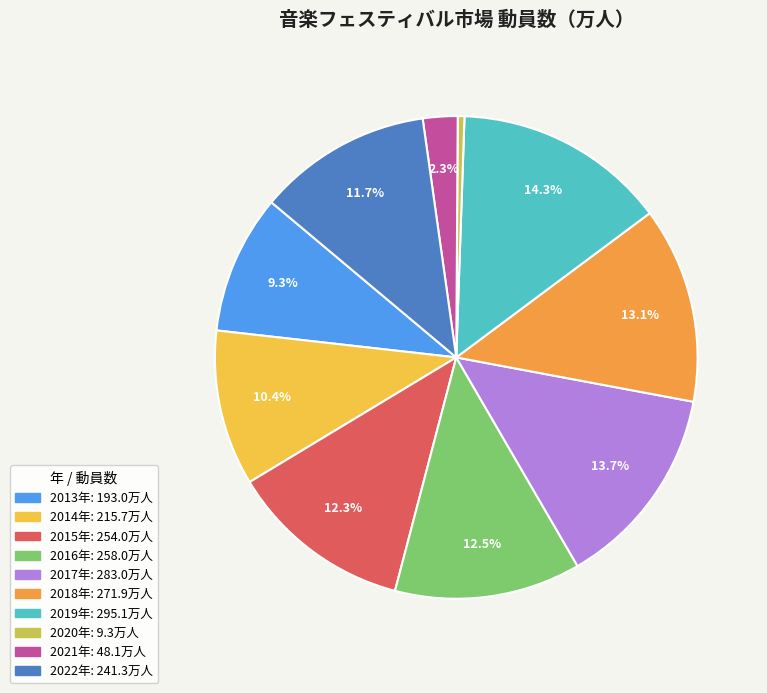

How many slices are in this pie chart?

10